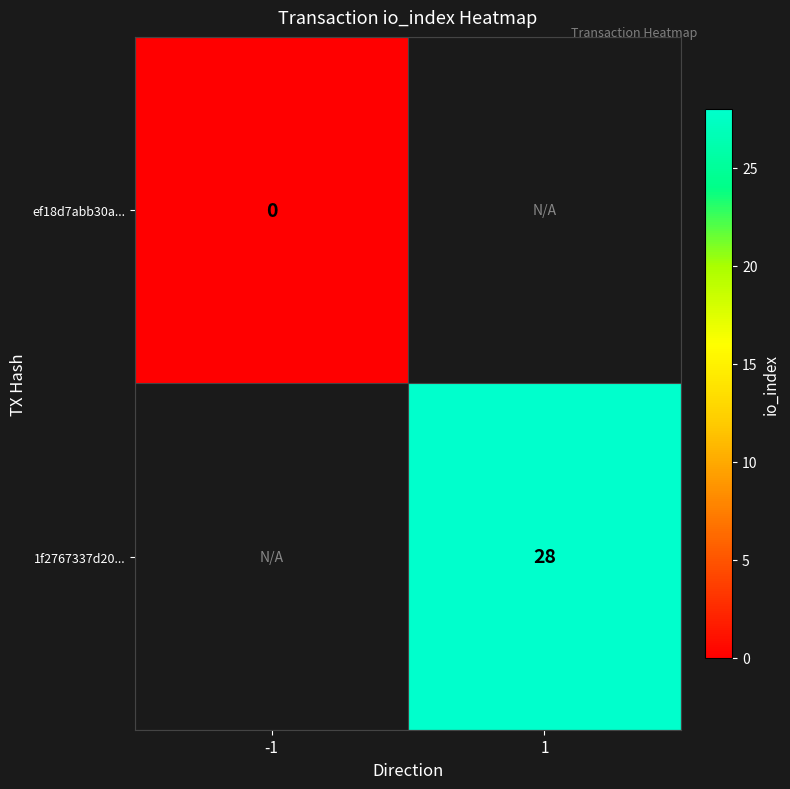

The 1f2767337d20... series shows 28 at 1. True or false?

True